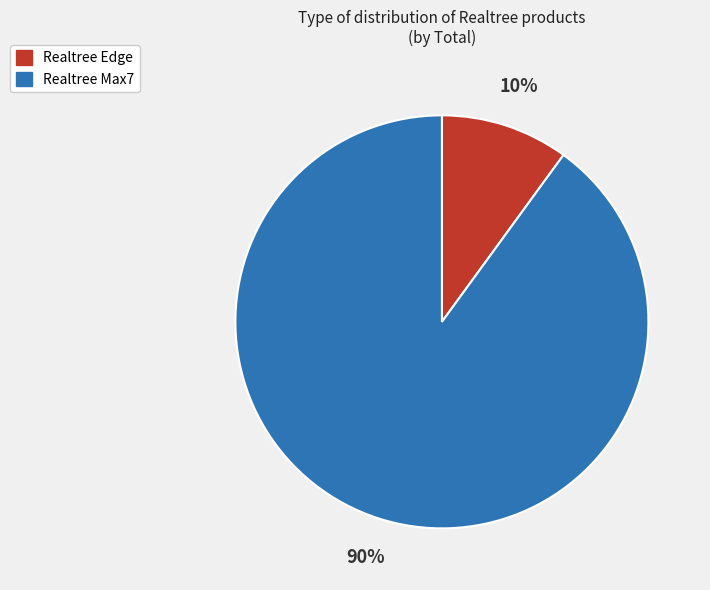

Which slice is the largest?

Realtree Max7